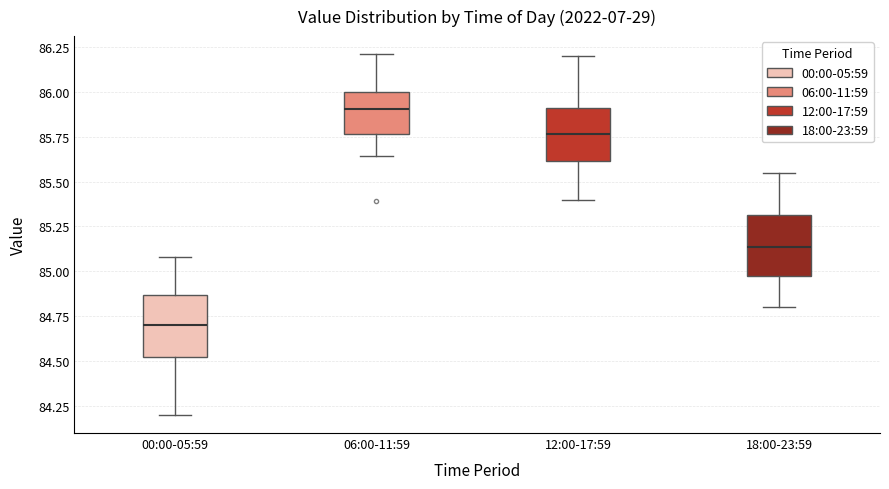

Where does the median line of the box for 00:00-05:59 sit on the y-axis? The values are not printed on the chart, so give them approximately, as read against the axis.

84.70